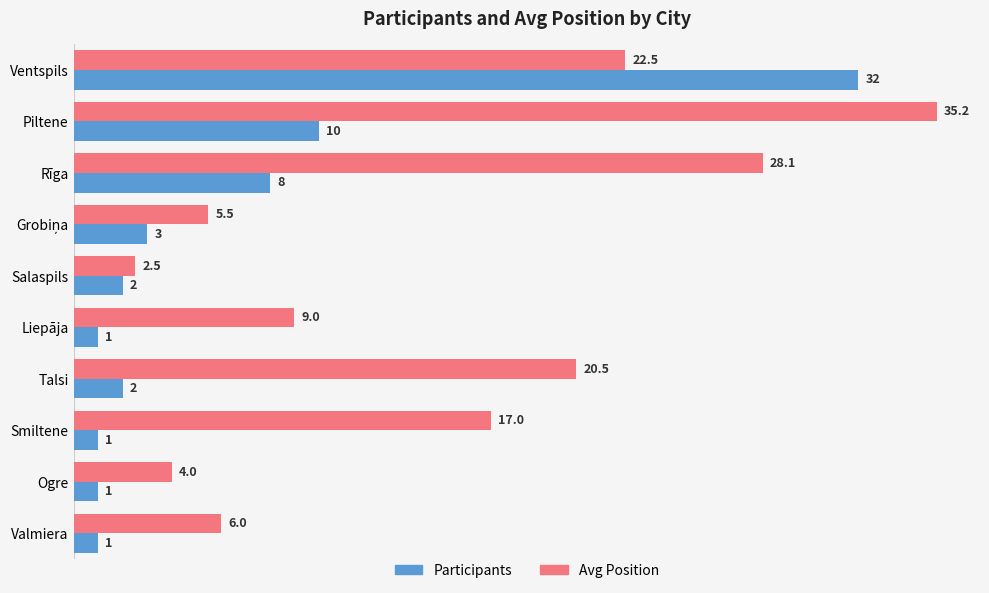

Which series changed the most between Talsi and Smiltene?

Avg Position